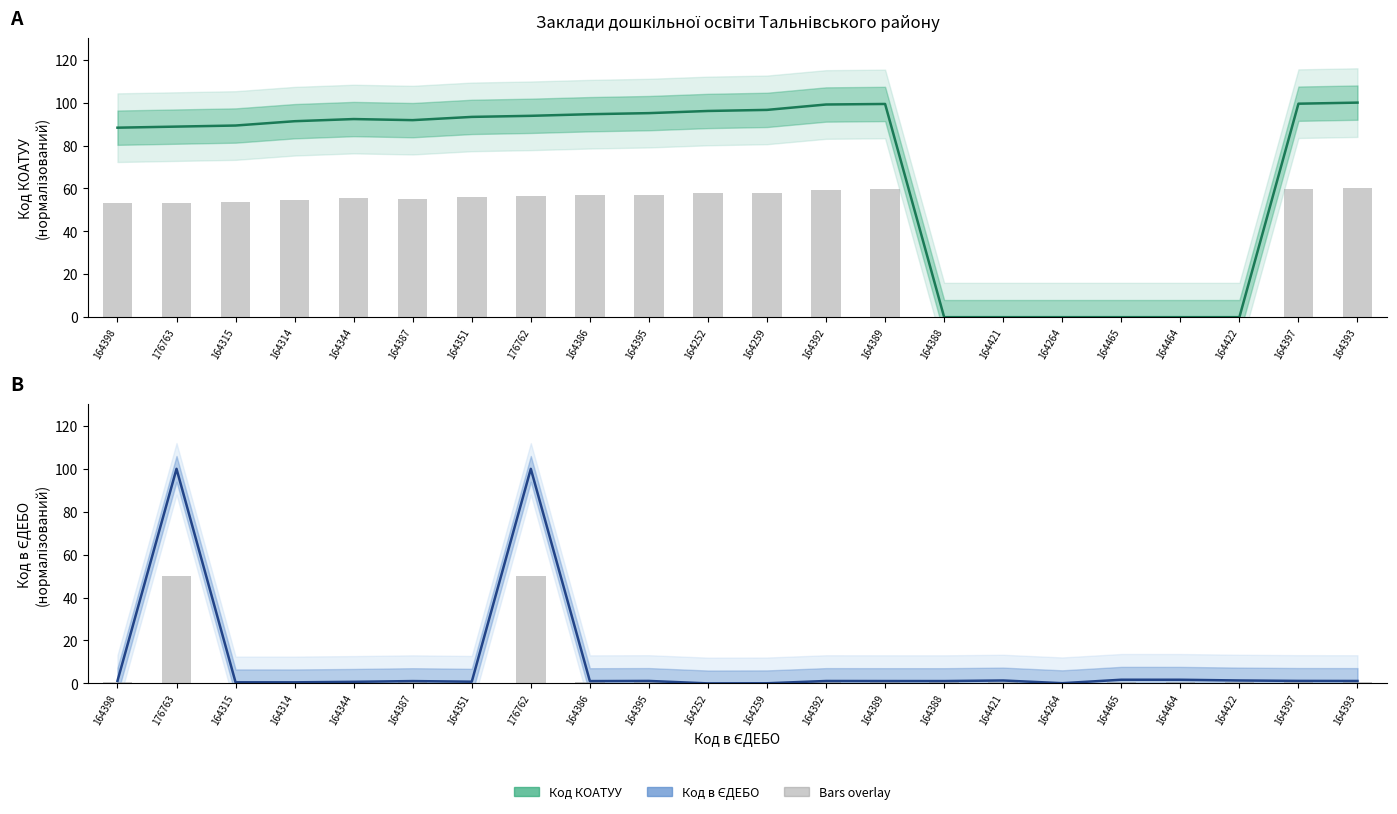

True or false: Код в ЄДЕБО (bars) has a value of 0.5 at 164389.

True